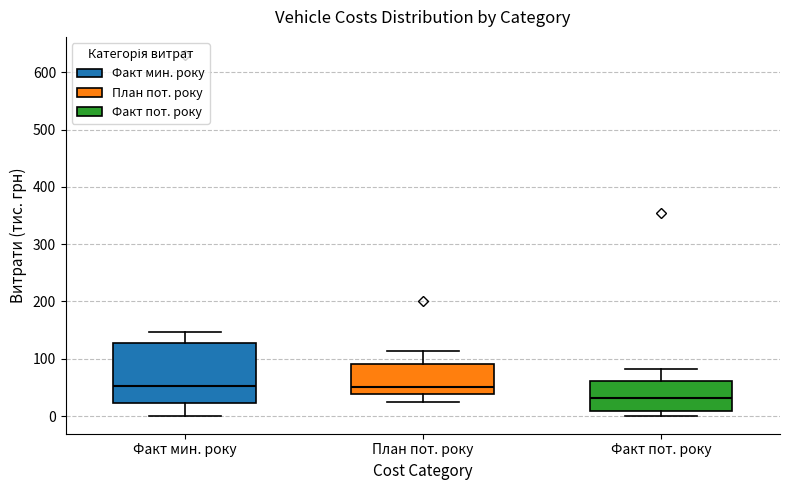

Where does the lower whisker of the box for План пот. року end on the y-axis? The values are not printed on the chart, so give them approximately, as read against the axis.

30